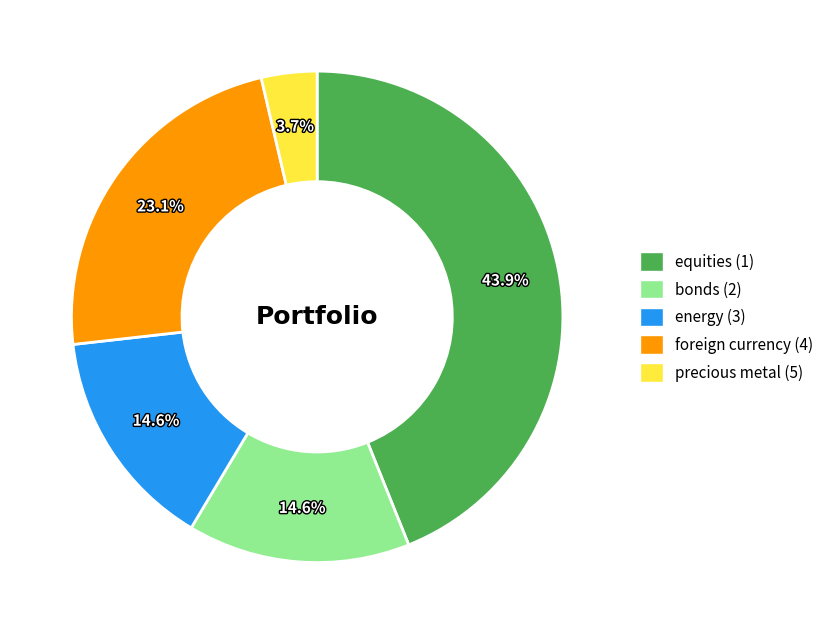

To the nearest percent, what portion does foreign currency (4) represent?

23%